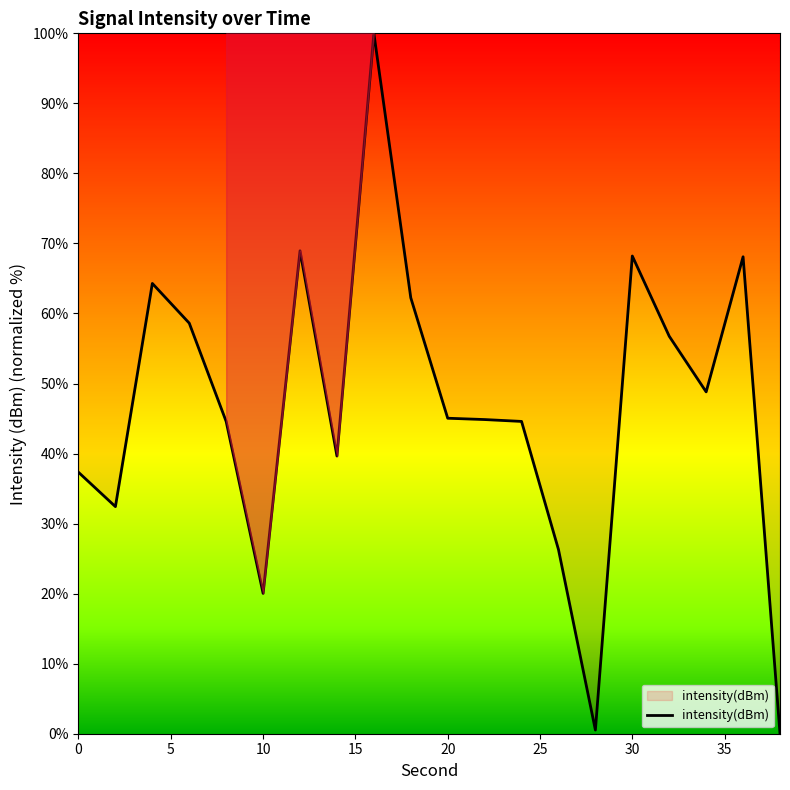

What is the difference between the maximum and minimum values?

100.0